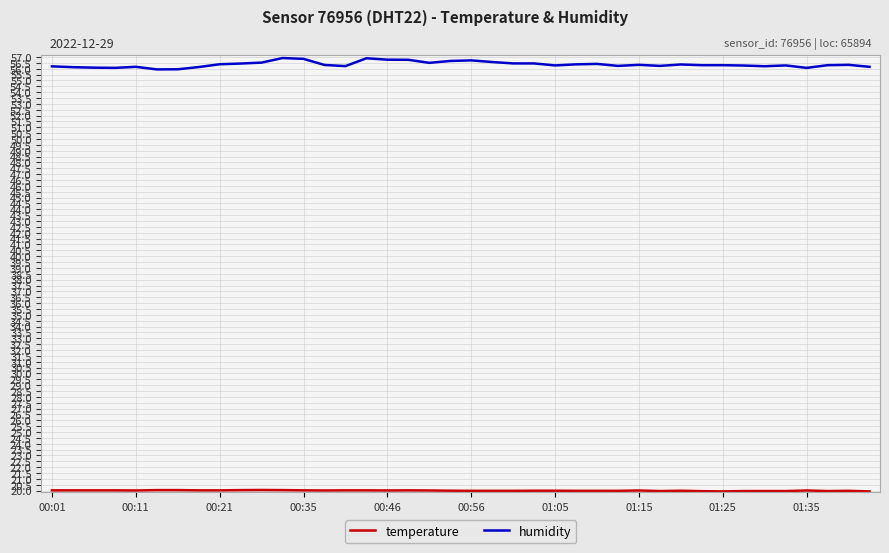

What is the minimum value shown in the chart?

19.9